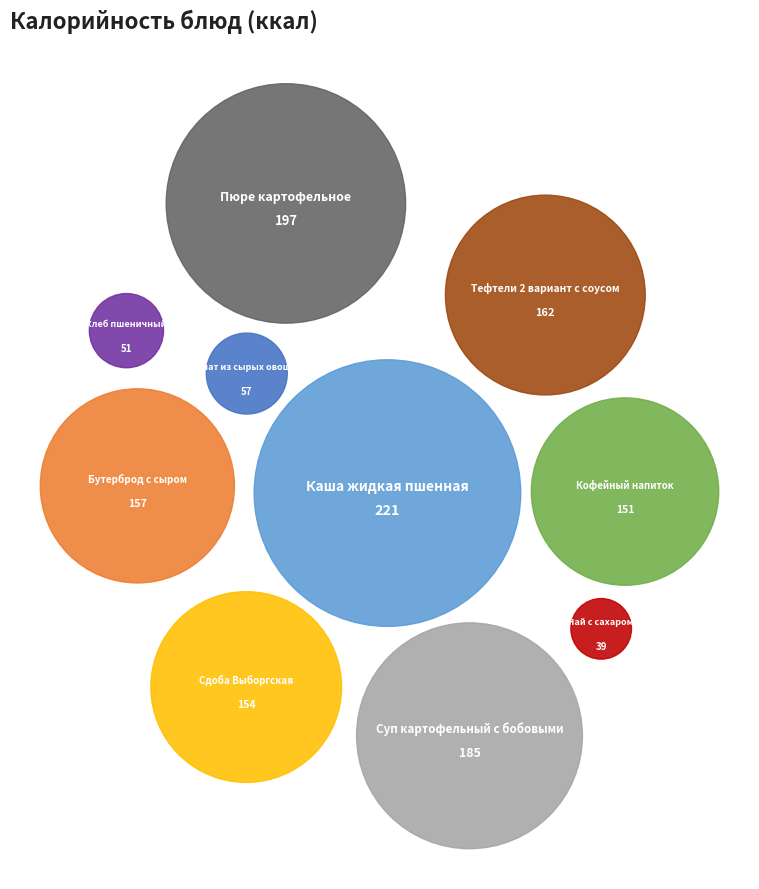

Which slice is the smallest?

Чай с сахаром